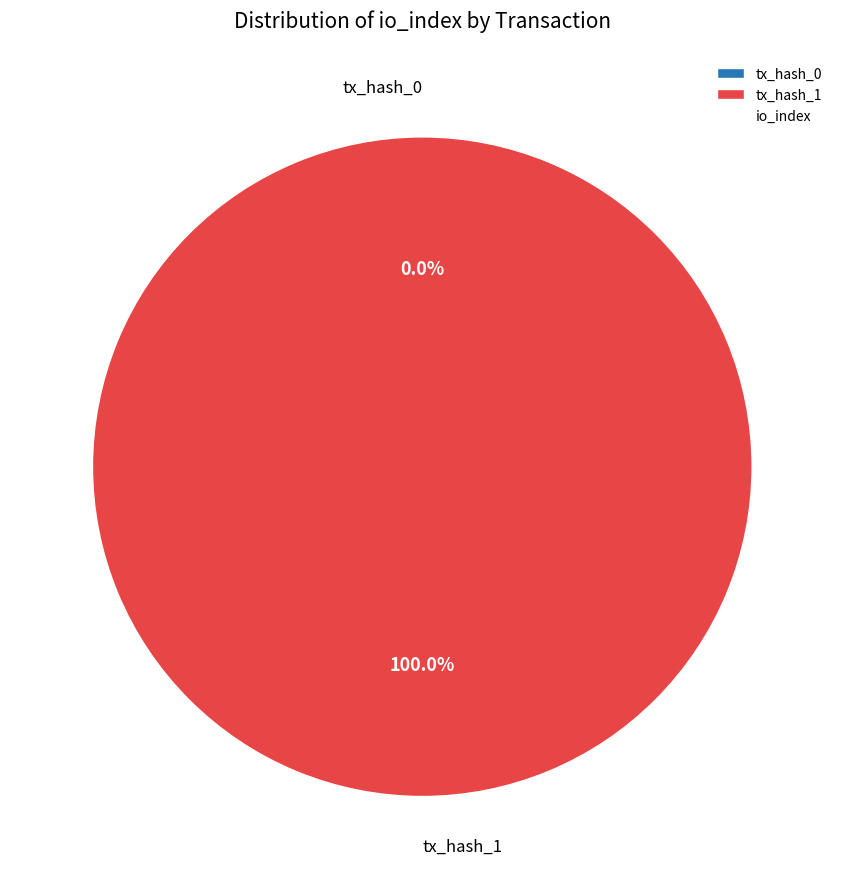

The tx_hash_0 slice represents 6% of the pie. True or false?

False